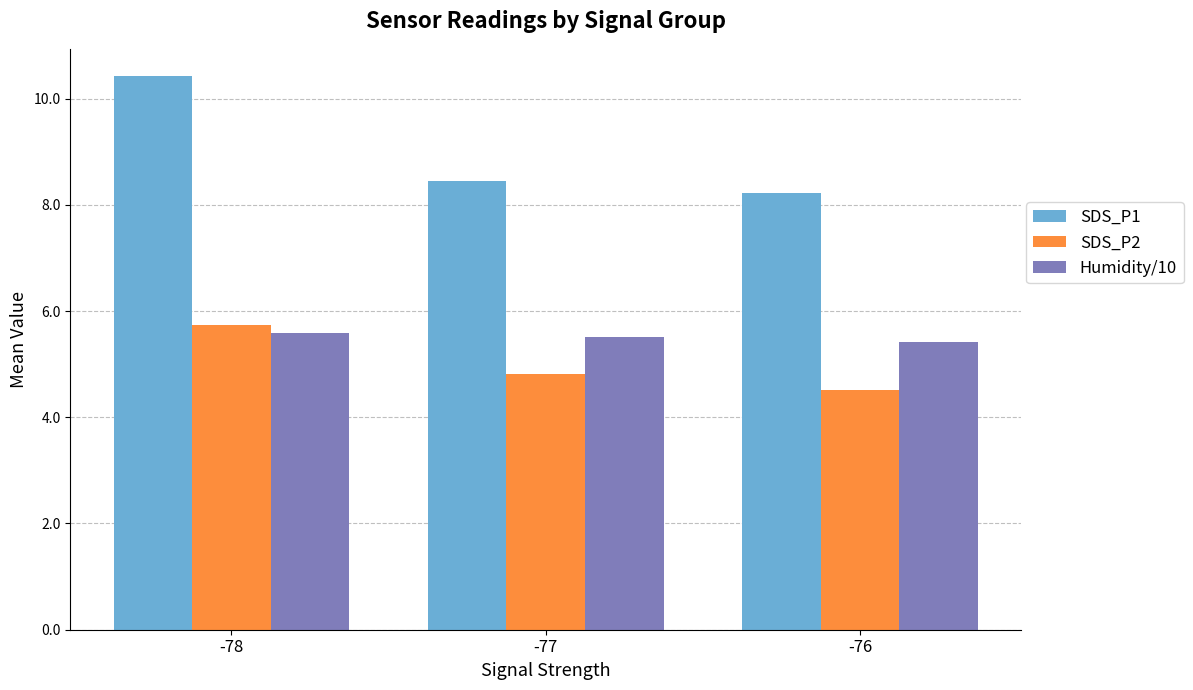

Are the bars horizontal?

No